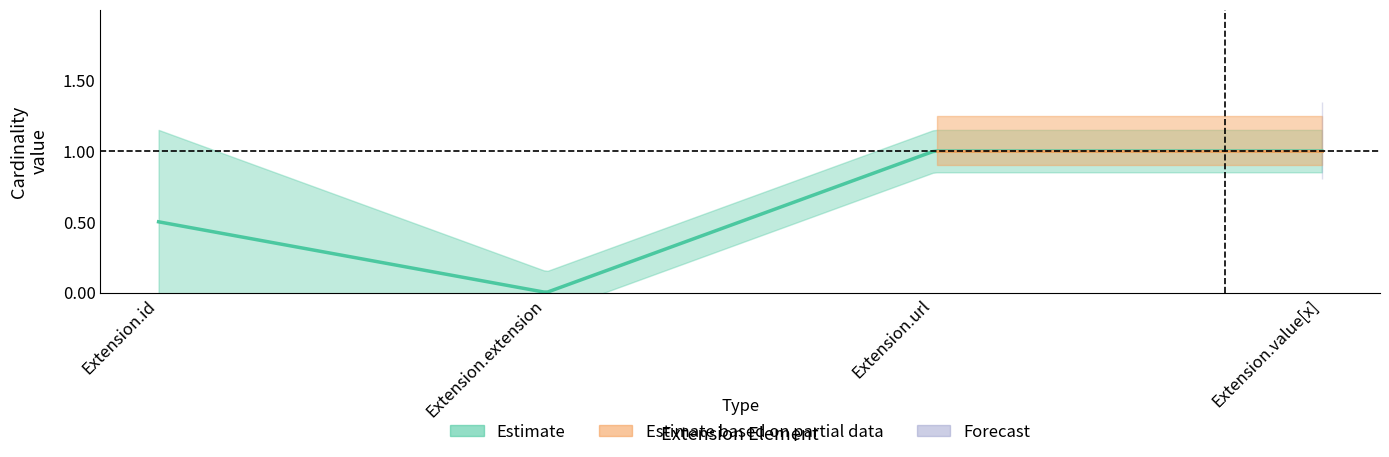

What position from the left is Extension.value[x]?

4